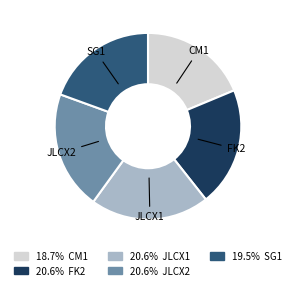

Does any single category account for the majority?

No